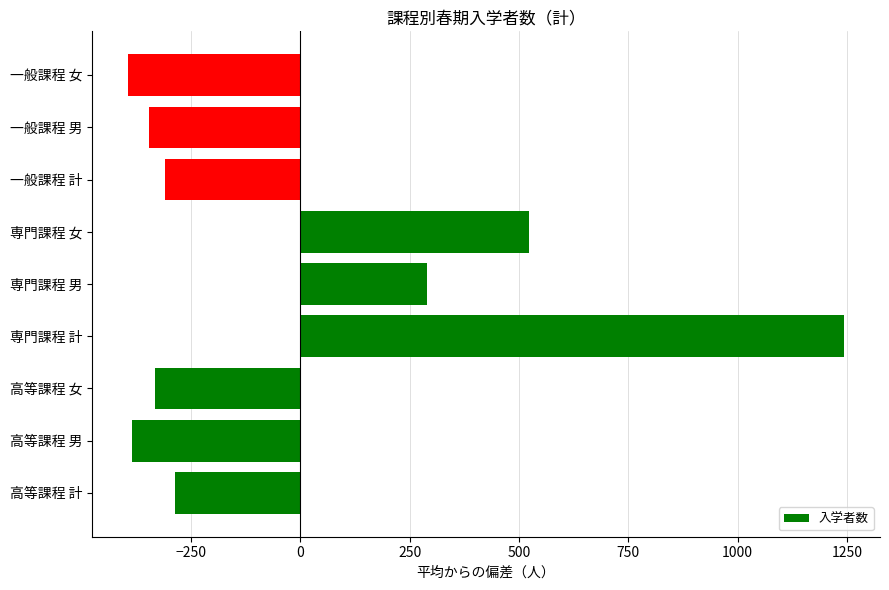

At which category does the chart reach its peak across all series?

専門課程 計